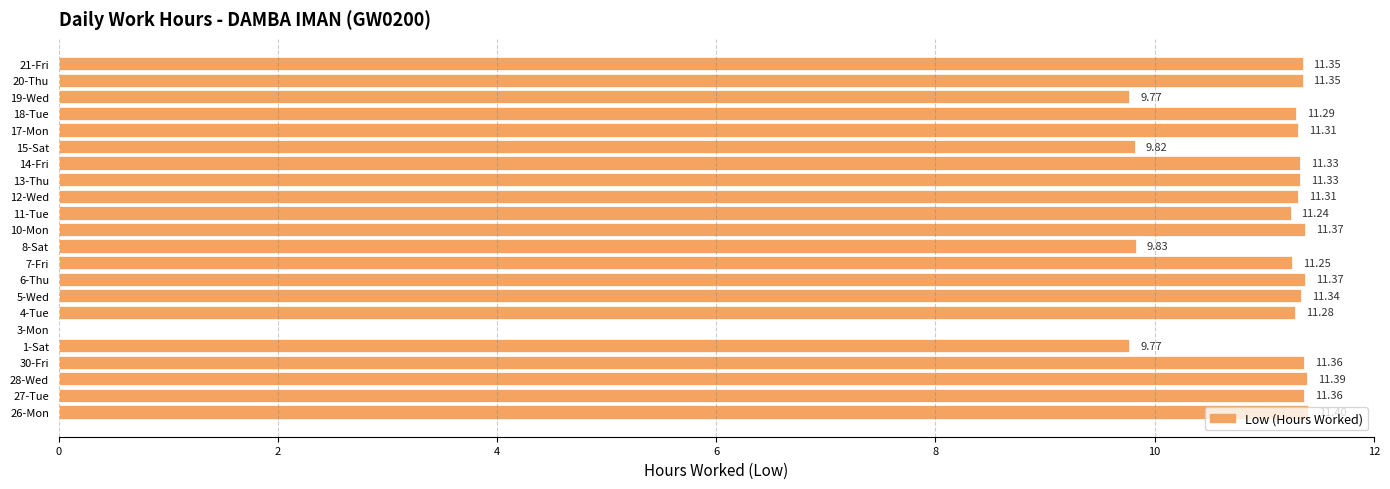

Count the number of categories in the chart.

22